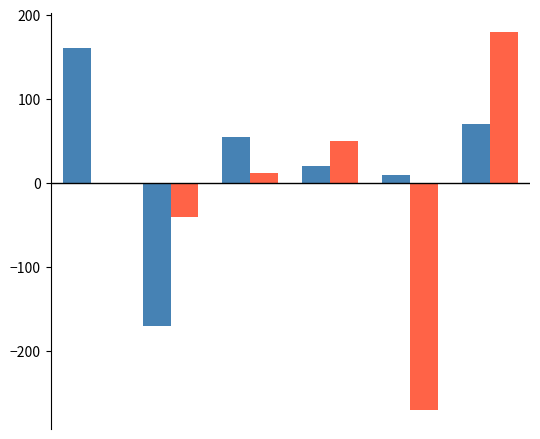

What is the maximum value shown in the chart?

180